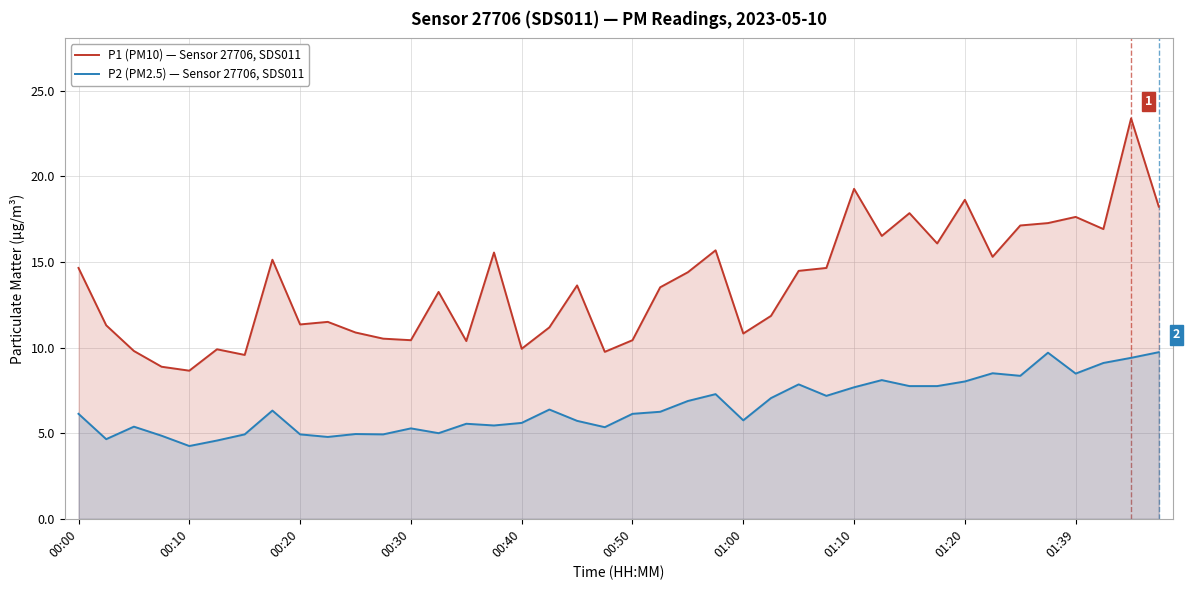

Which series has the largest total across all categories?

P1 (PM10) — Sensor 27706, SDS011